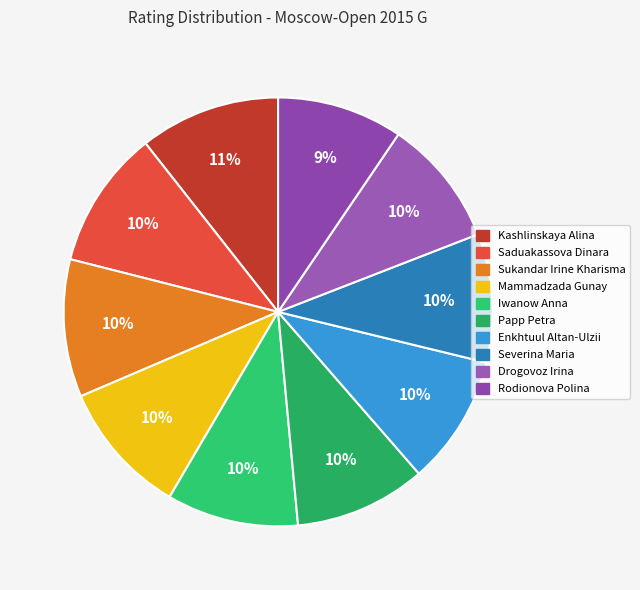

How many slices are in this pie chart?

10